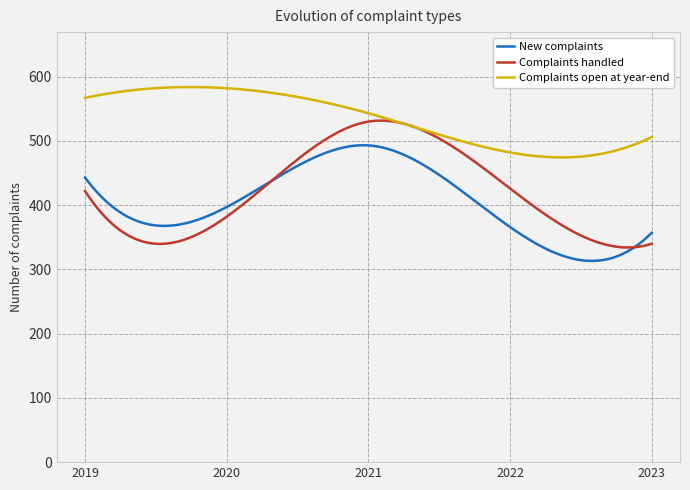

Which series has the widest spread of values?

Complaints handled